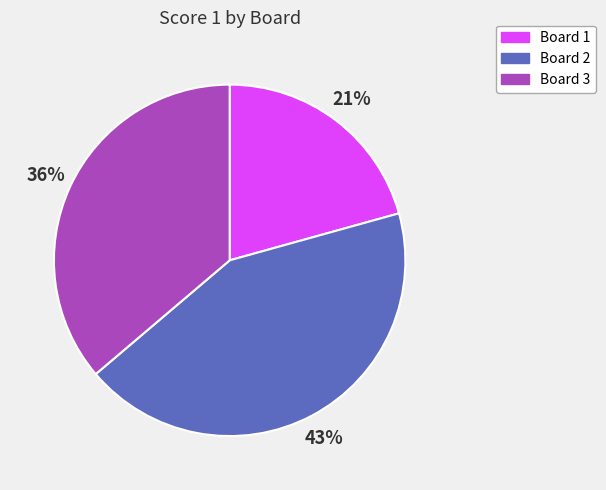

Is the sum of Board 2 and Board 3 greater than half?

Yes